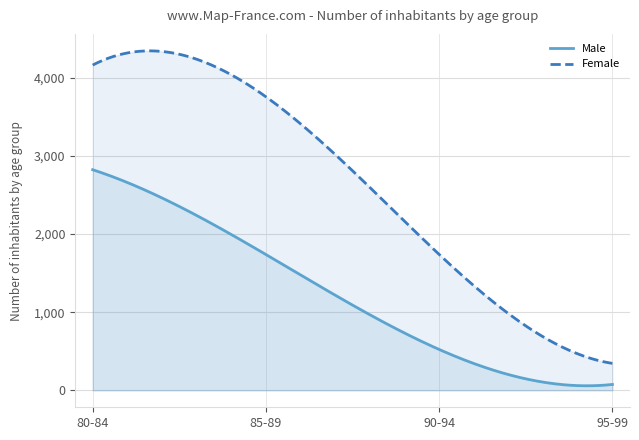

What is the difference between the maximum and minimum values in the Male series?

2767.1